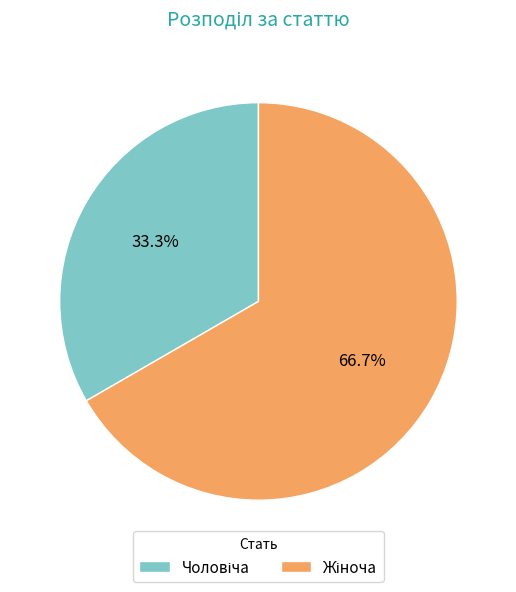

To the nearest percent, what is the difference between the largest and smallest slice percentages?

33%